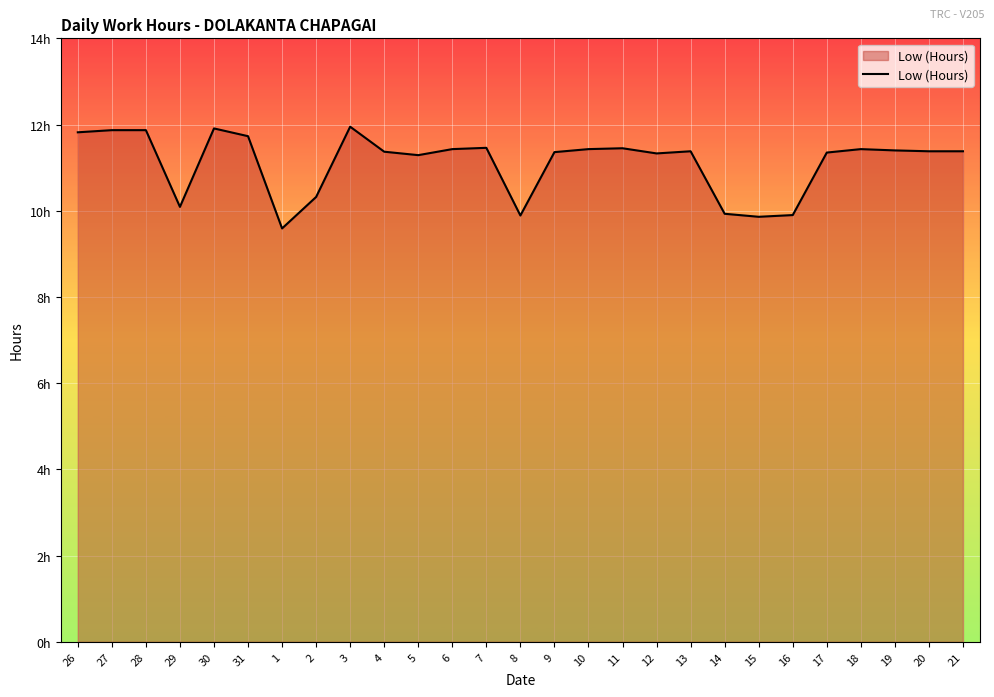

How many interior local valleys (lower than both neighbors) does the data have?

6